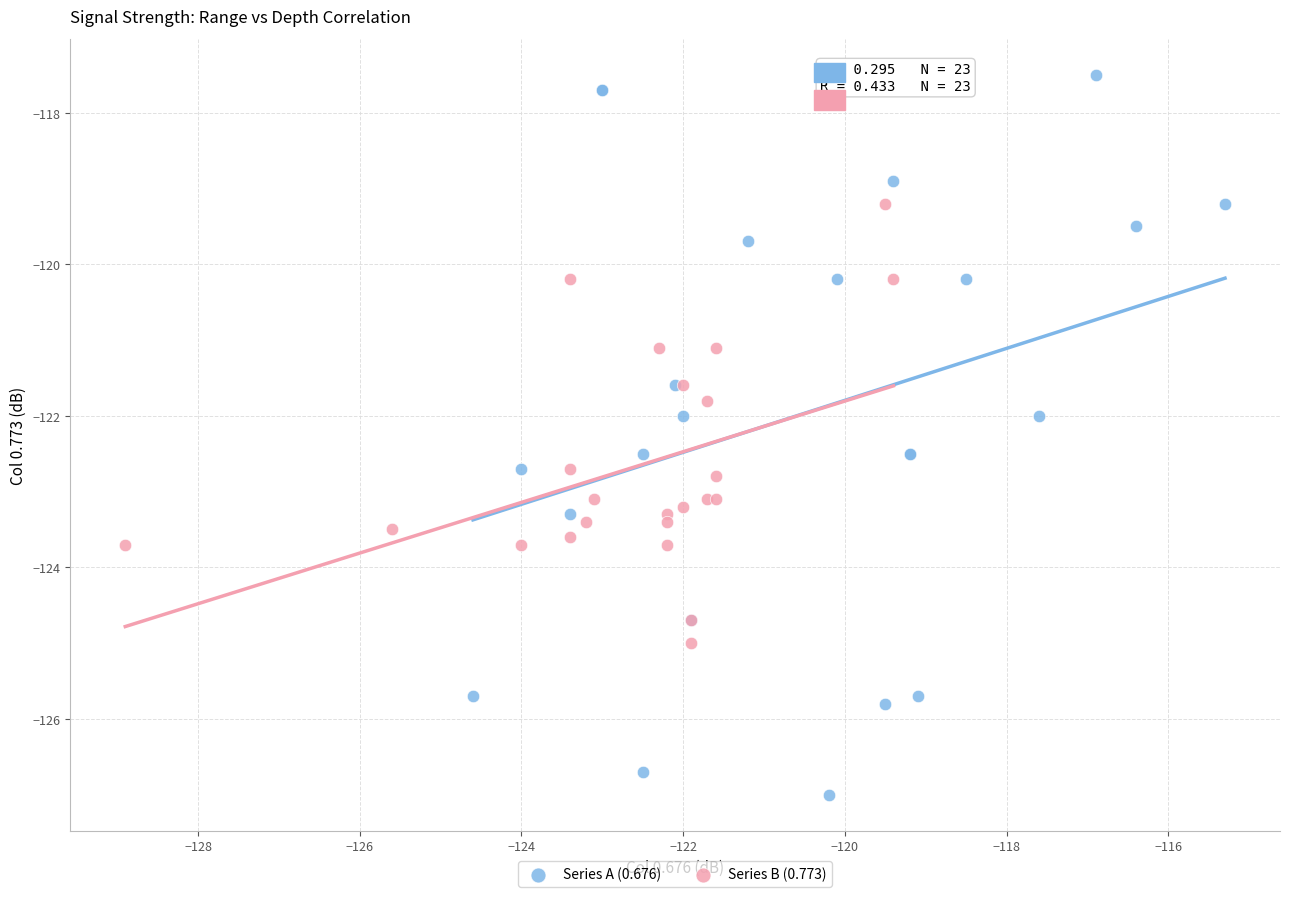

Which series reaches the minimum Y coordinate?

Series A (0.676)